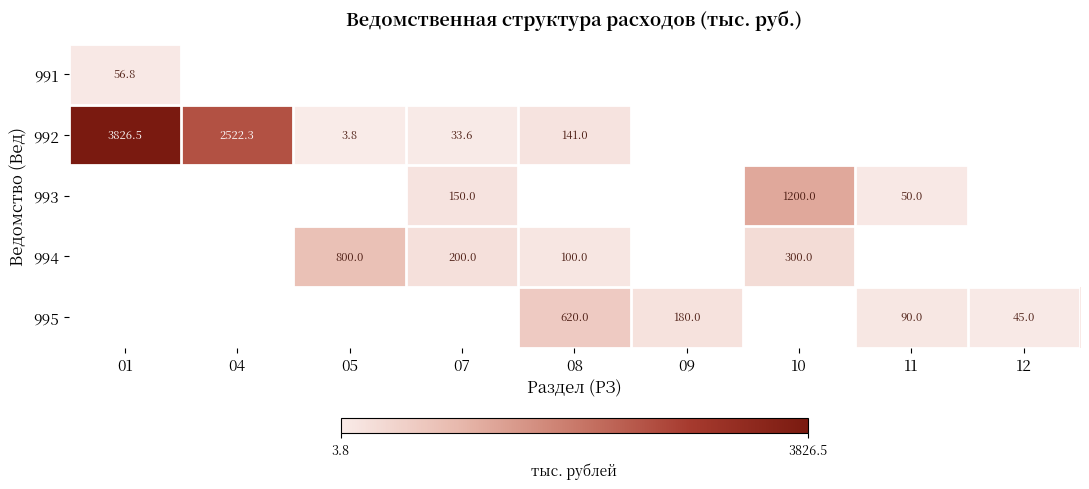

The 993 series shows 1200.0 at 10. True or false?

True